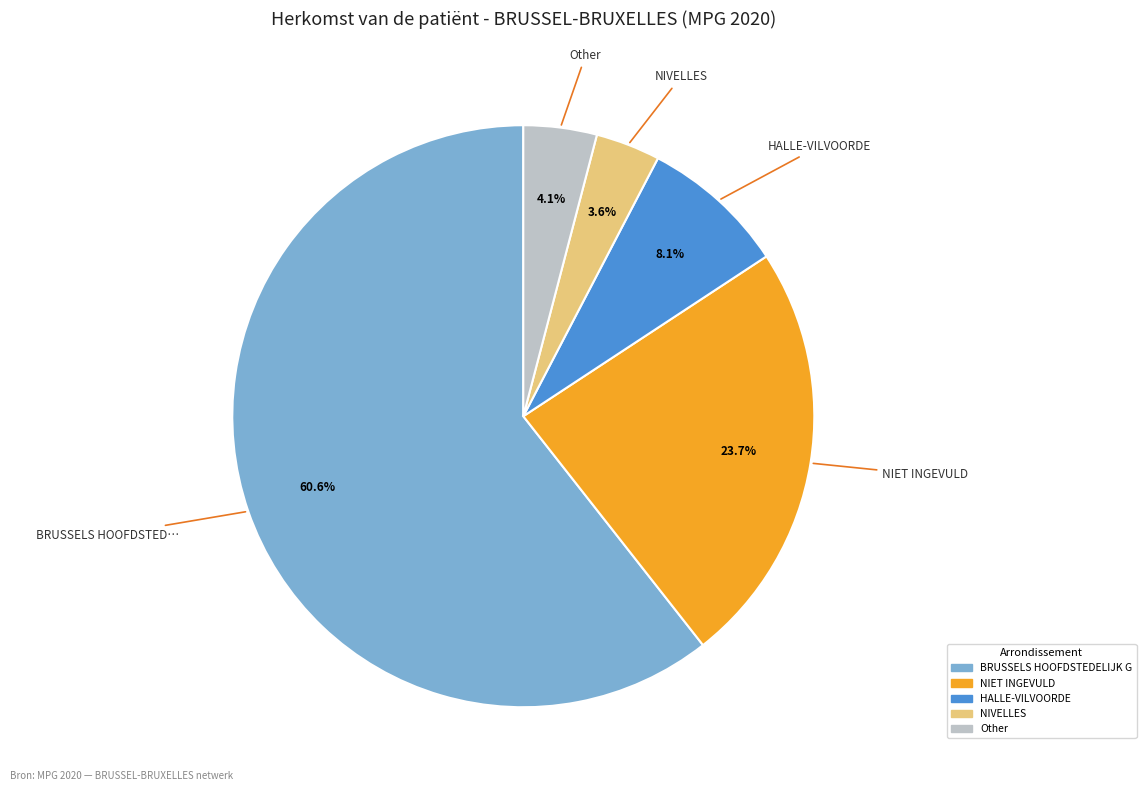

To the nearest percent, what is the difference between the largest and smallest slice percentages?

57%